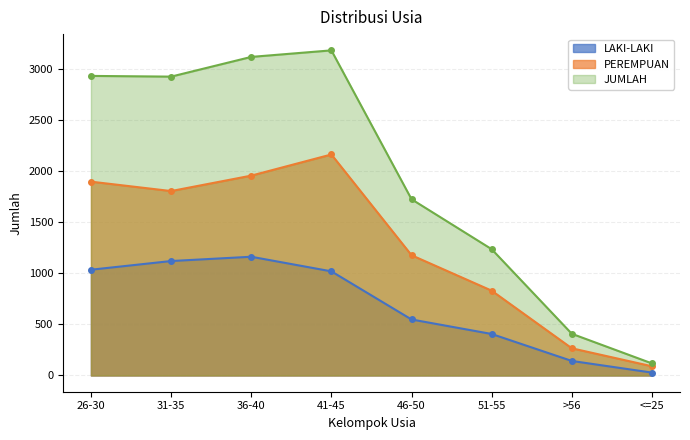

How many lines are shown in the chart?

3